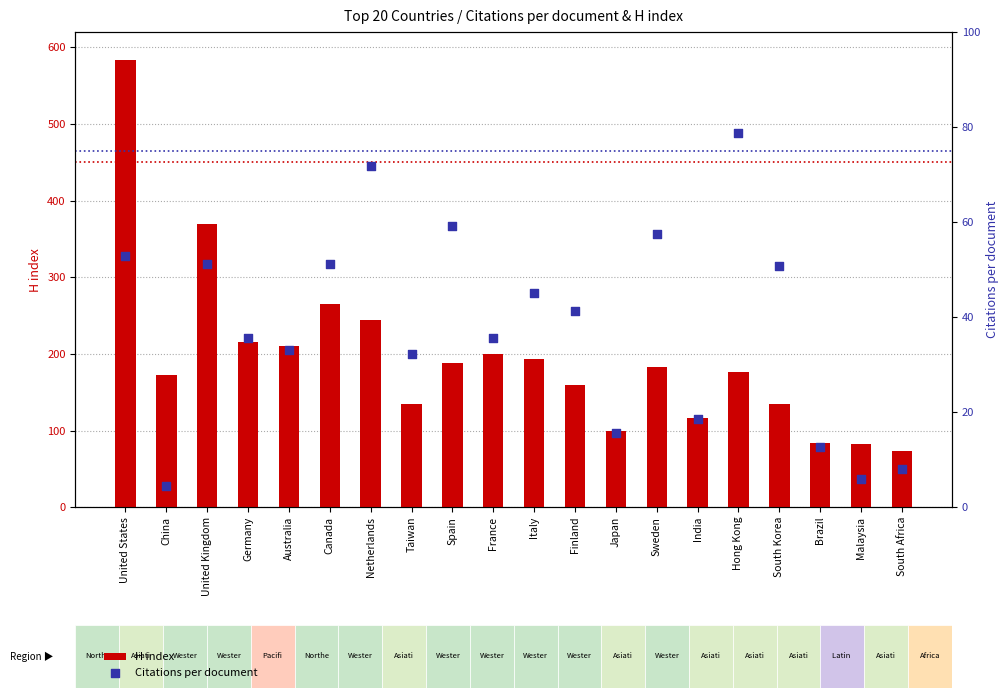

Which series contains the highest Y value?

H index